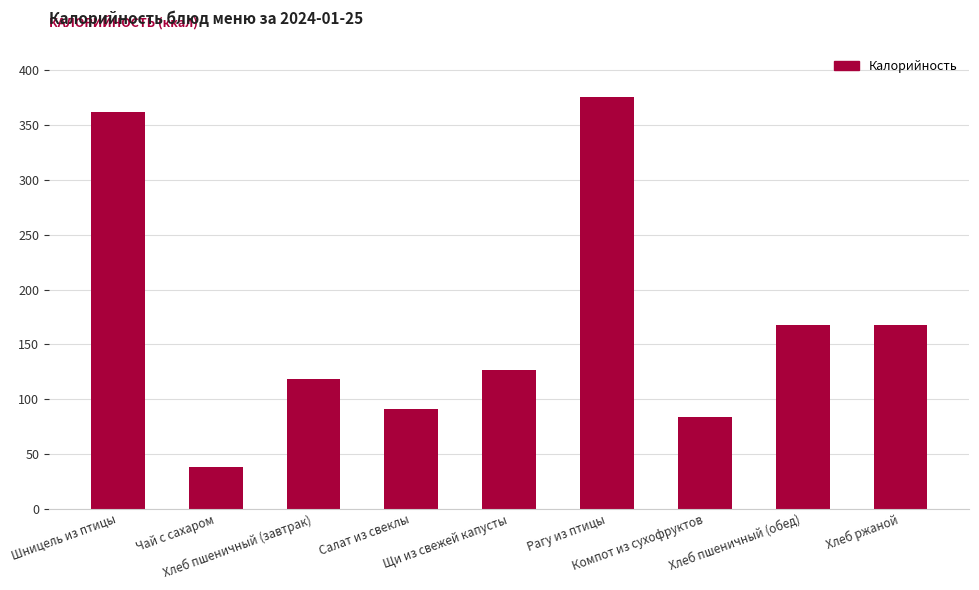

What is the value of the 5th bar from the left?

126.2